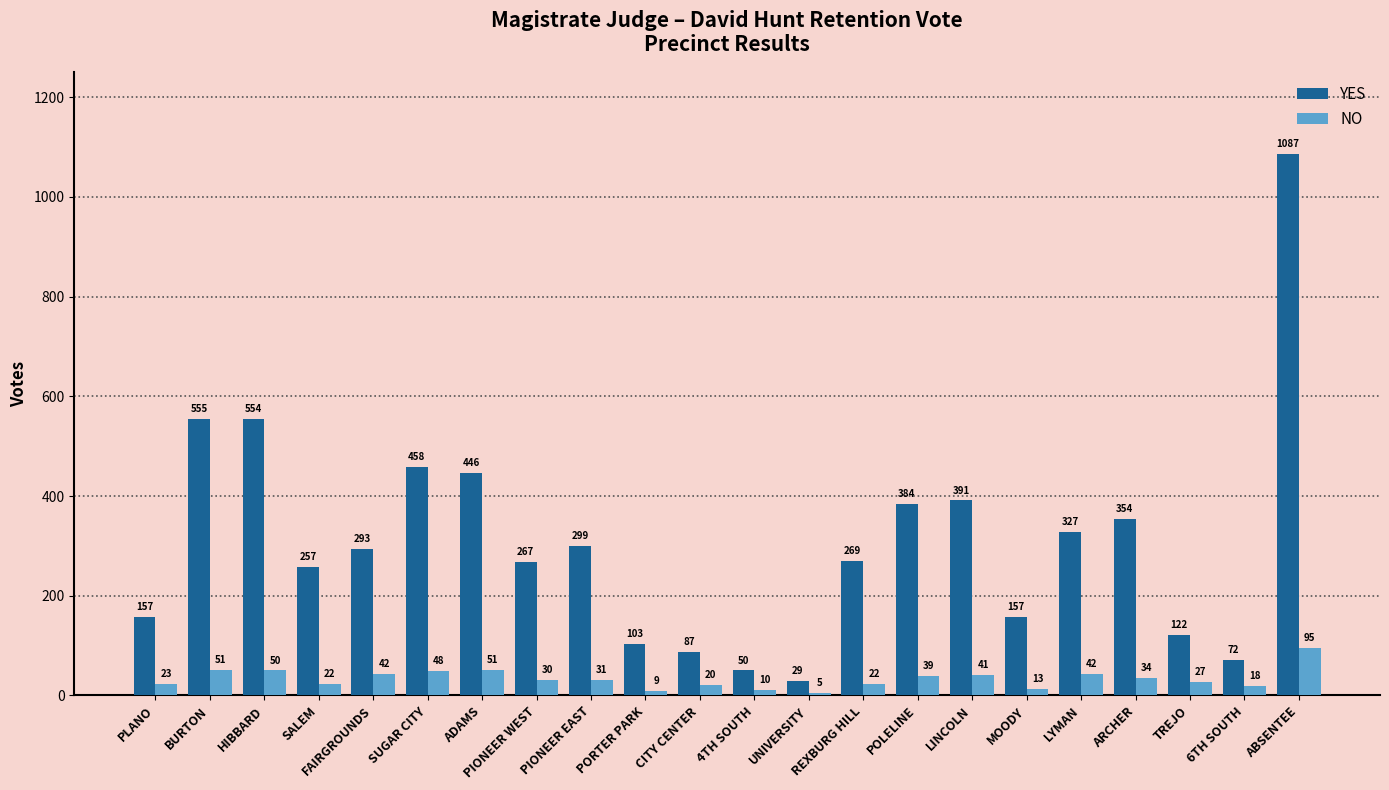

Where does the NO series first go above 31?

BURTON